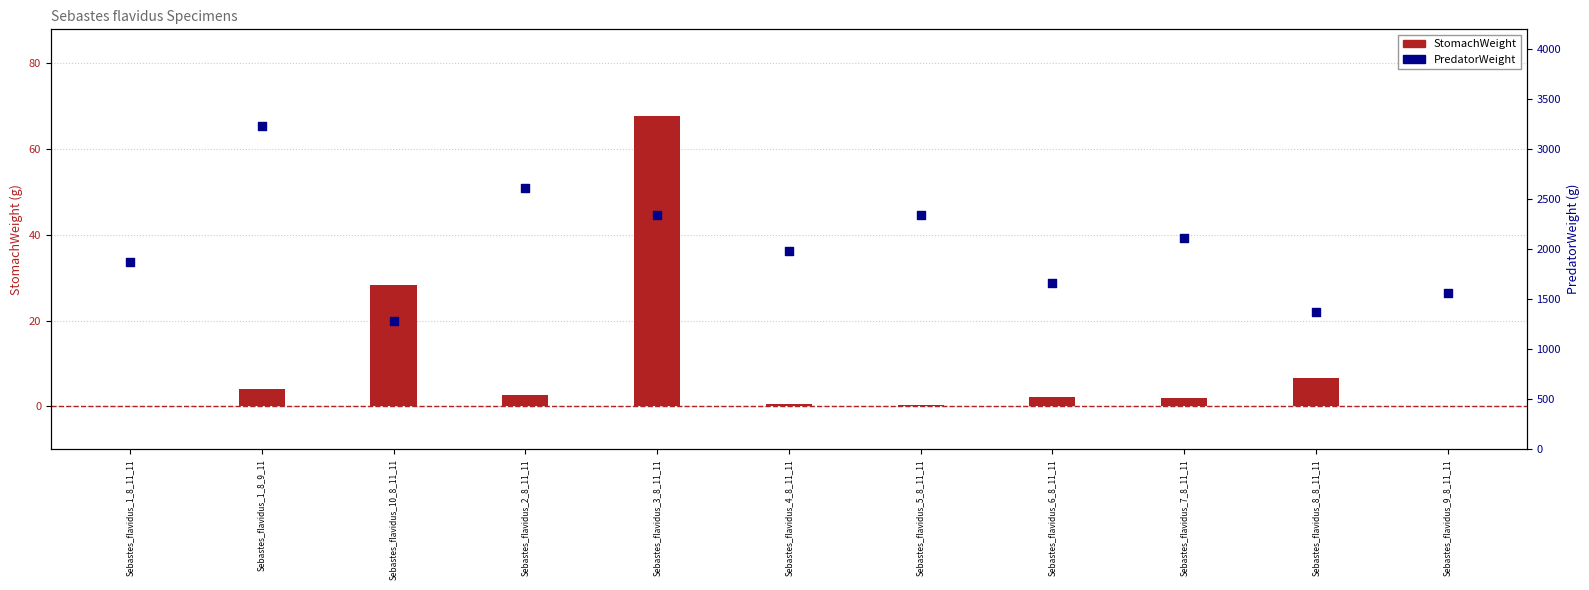

Which series has the largest Y range (max minus min)?

PredatorWeight